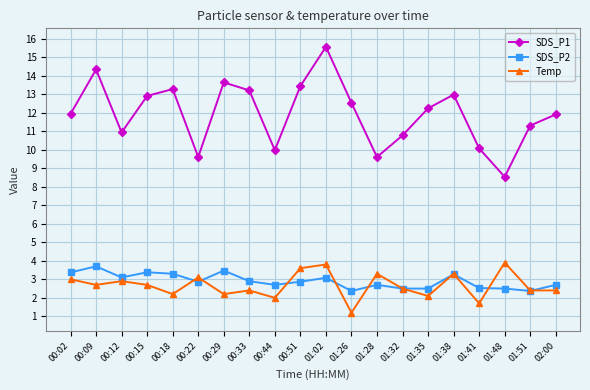

Which series has the largest range (max minus min)?

SDS_P1